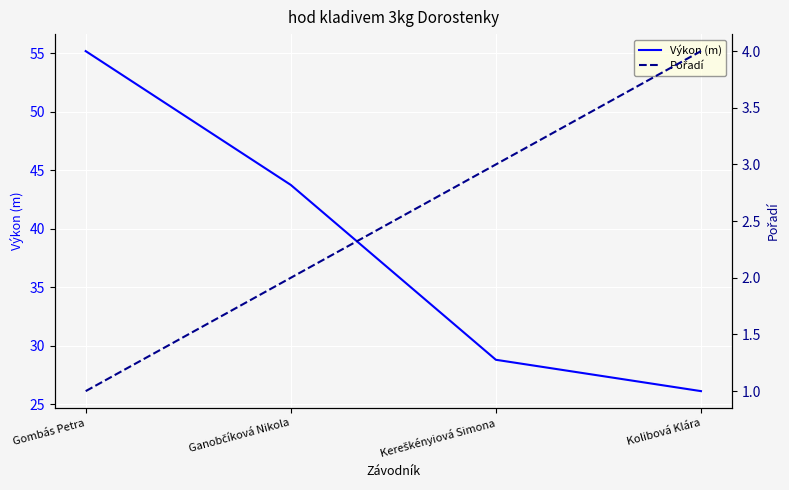

What is the sum of the Pořadí values at Ganobčíková Nikola and Kolibová Klára?

6.0